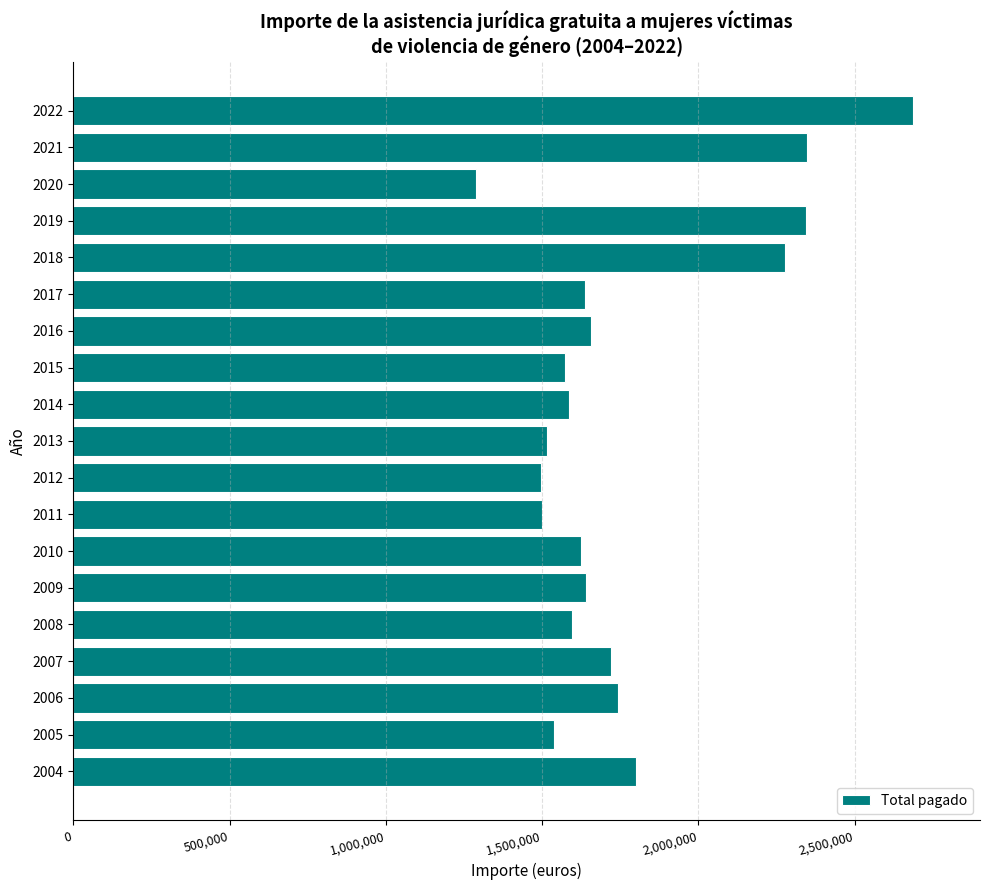

Count the number of data series in this chart.

1